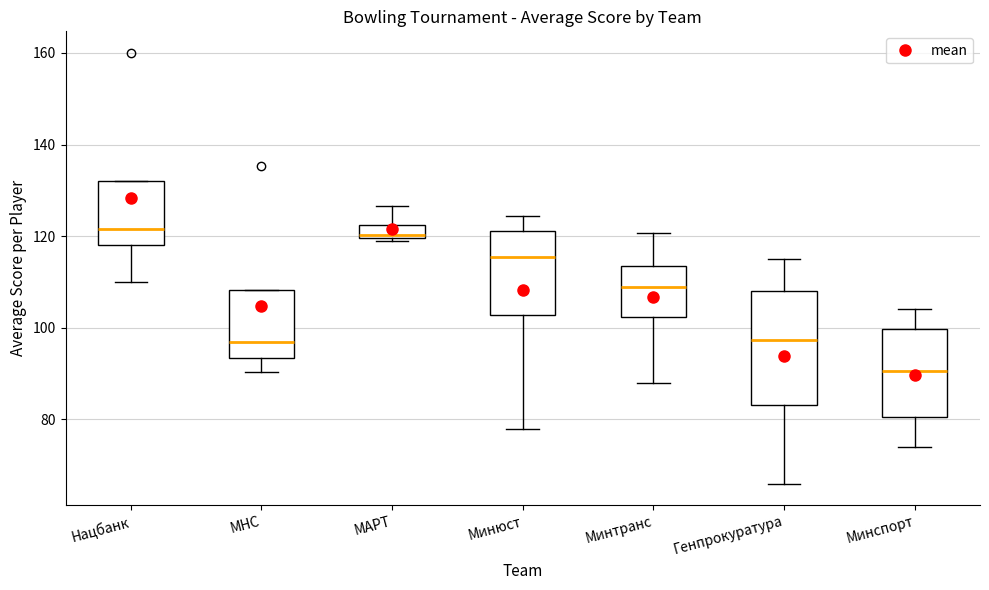

Where is the upper edge of the box for Нацбанк on the y-axis? The values are not printed on the chart, so give them approximately, as read against the axis.

132